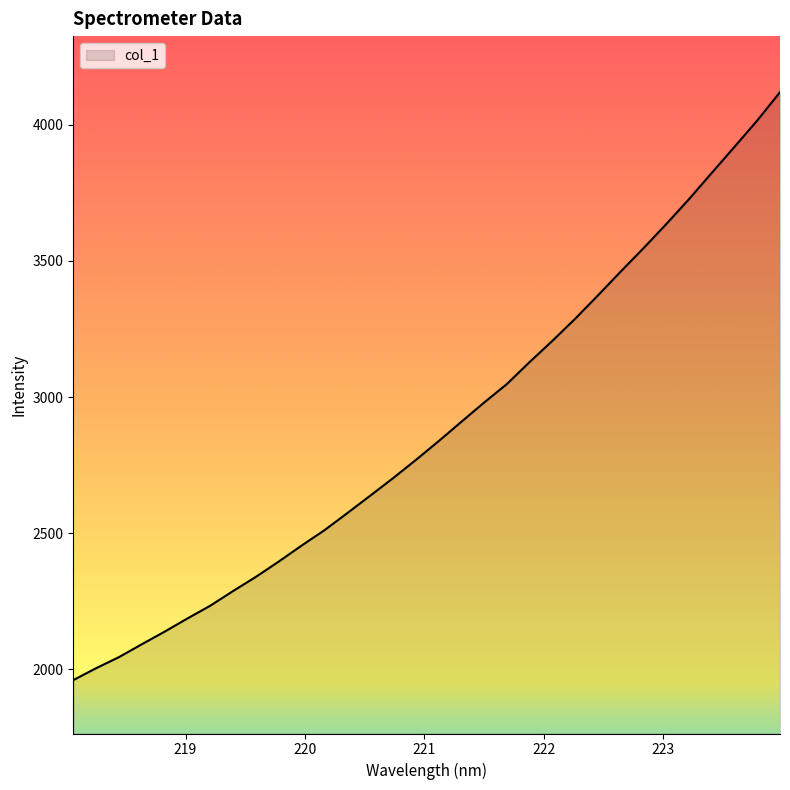

What is the minimum value shown in the chart?

1960.4